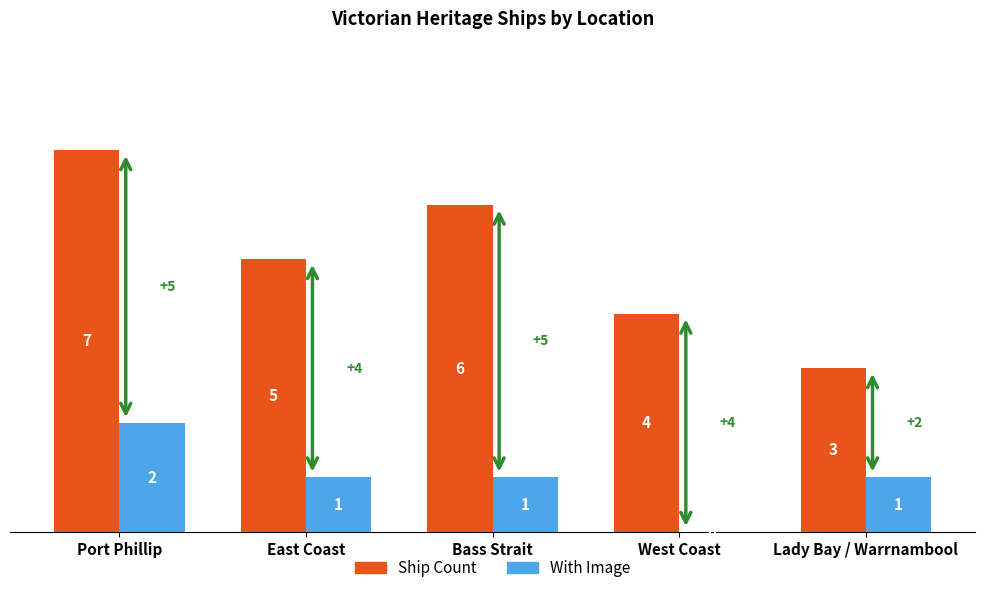

At which category is the sum across all series the highest?

Port Phillip